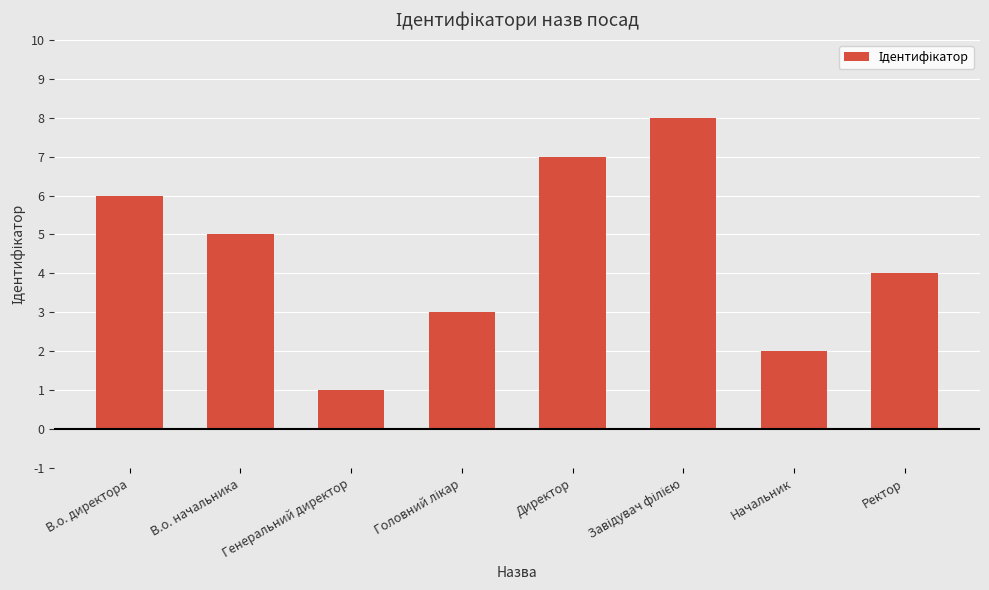

What is the label of the 6th bar from the right?

Генеральний директор